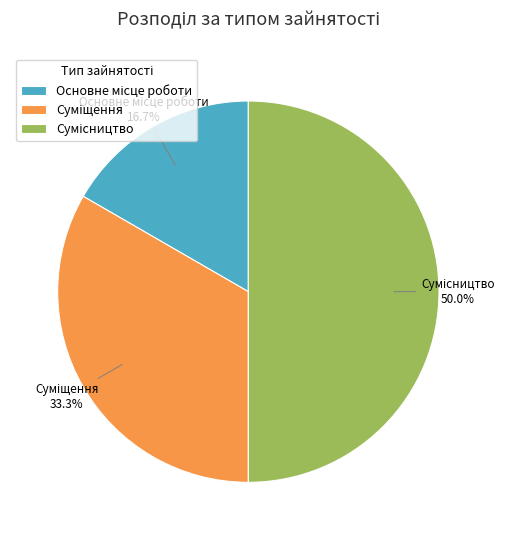

What is the smallest slice in the pie chart?

Основне місце роботи